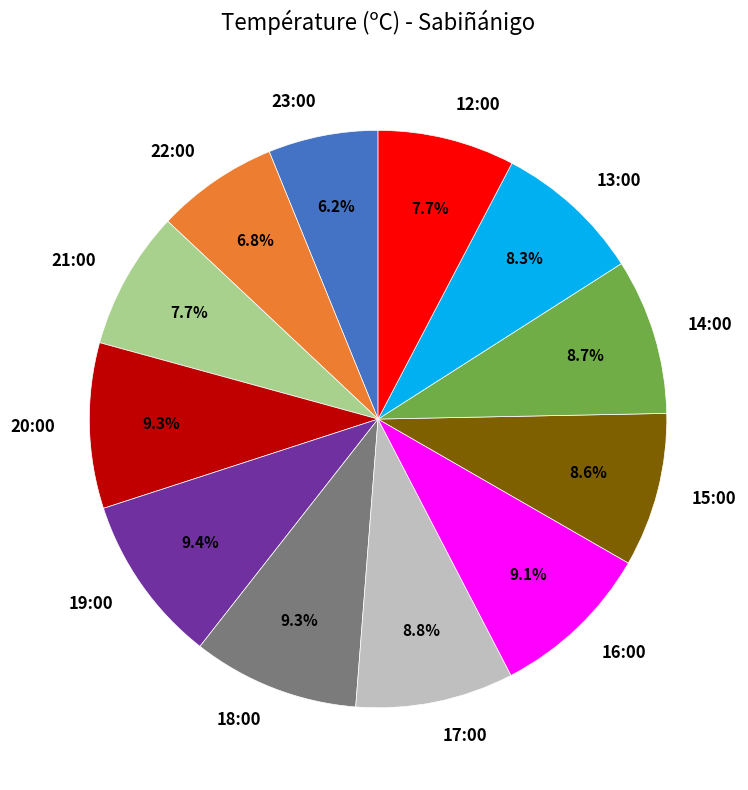

What percentage is the 16:00 slice, to the nearest percent?

9%